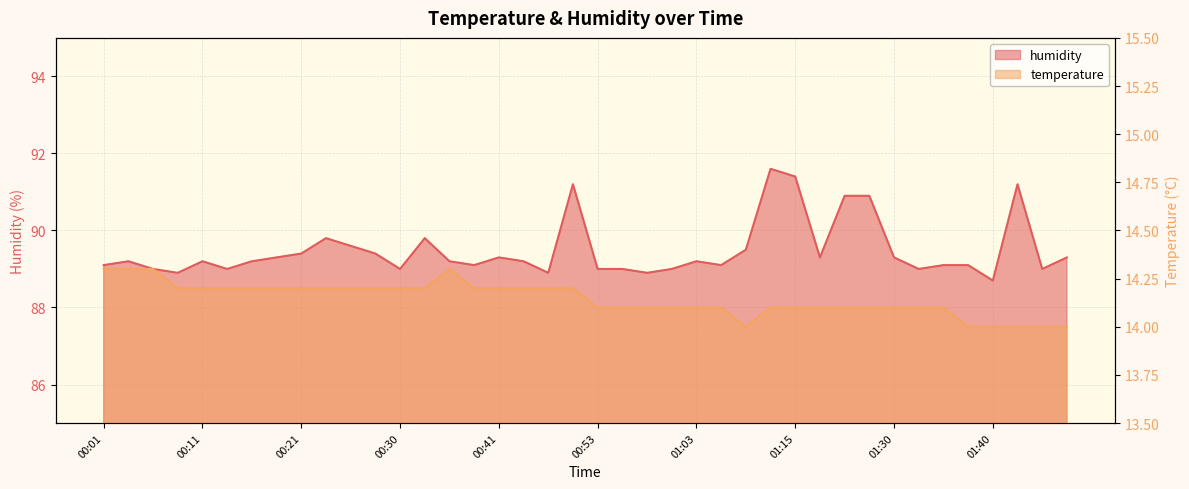

What is the label of the 3rd point from the right?

01:43